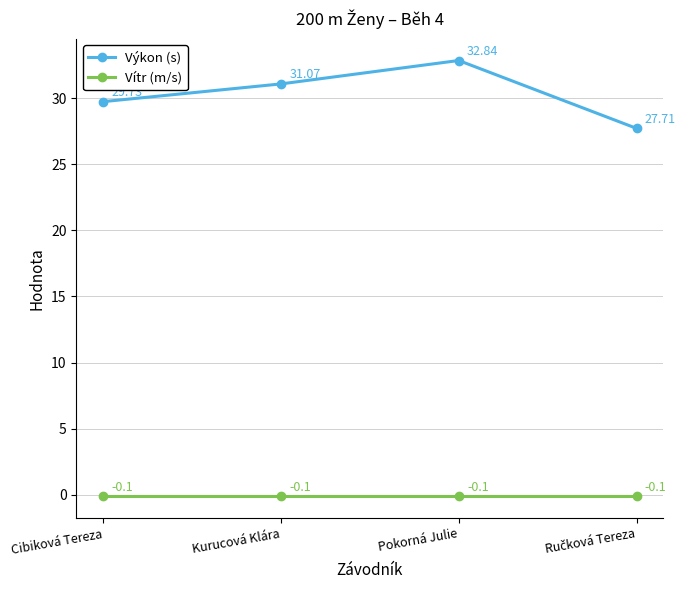

True or false: Výkon (s) and Vítr (m/s) cross at least once.

False